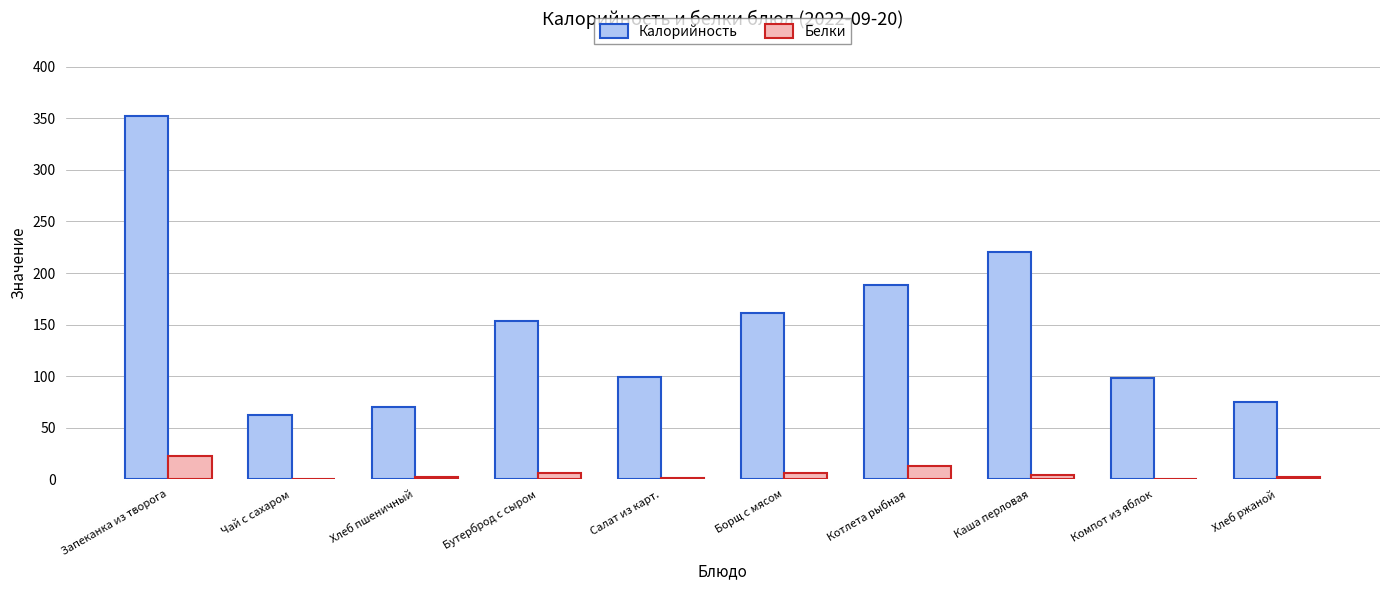

Count the number of data series in this chart.

2